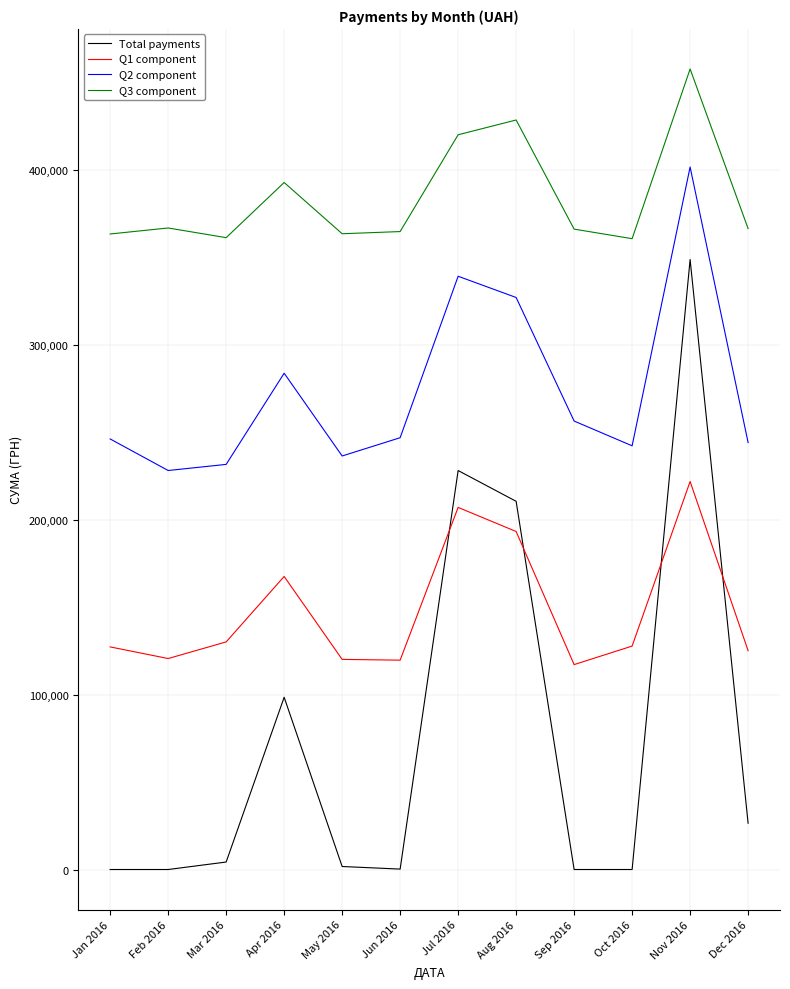

Rank the series at Jan 2016 from lowest to highest value.

Total payments, Q1 component, Q2 component, Q3 component